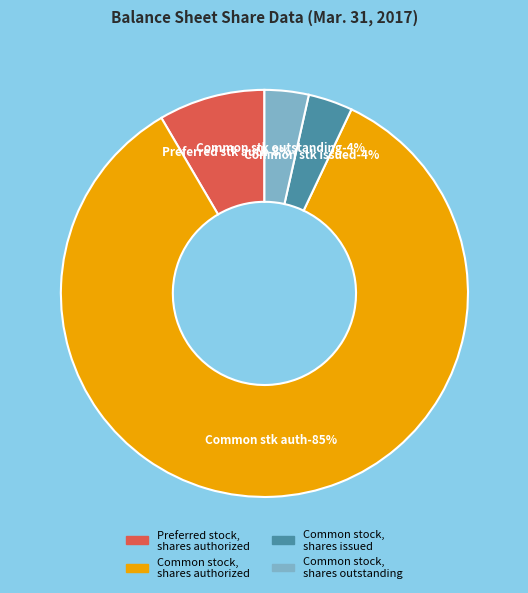

Which slice represents more than half of the pie?

Common stock,
shares authorized